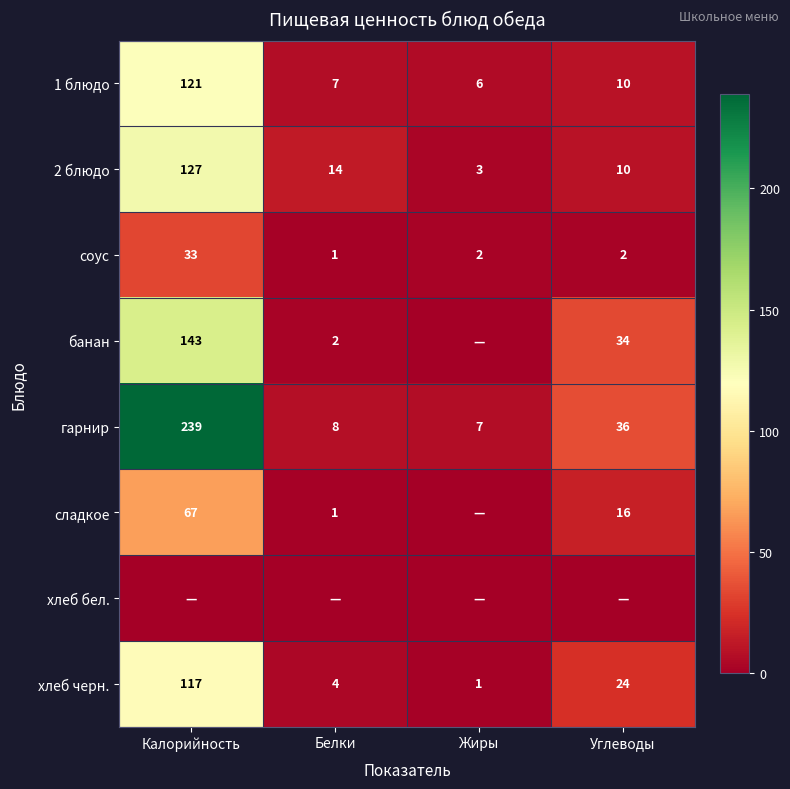

Is the value of соус at Углеводы greater than the value of 2 блюдо at Белки?

No